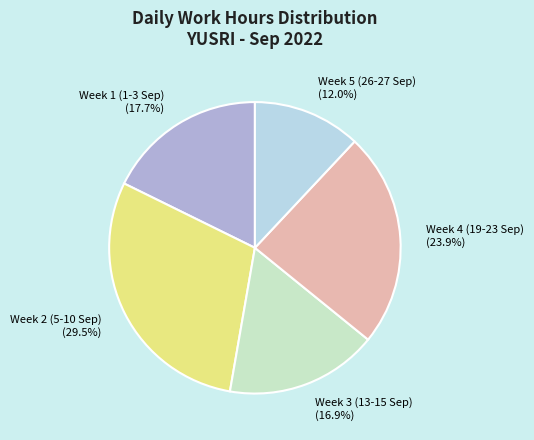

Count the number of slices in the pie.

5